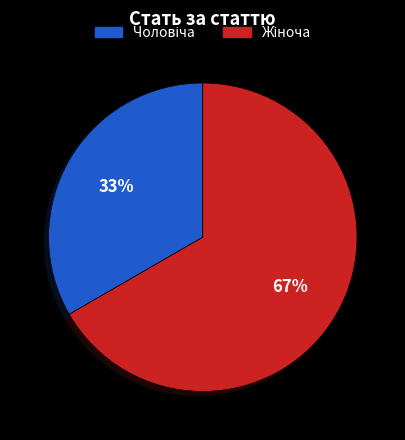

To the nearest percent, what is the average slice percentage?

50%